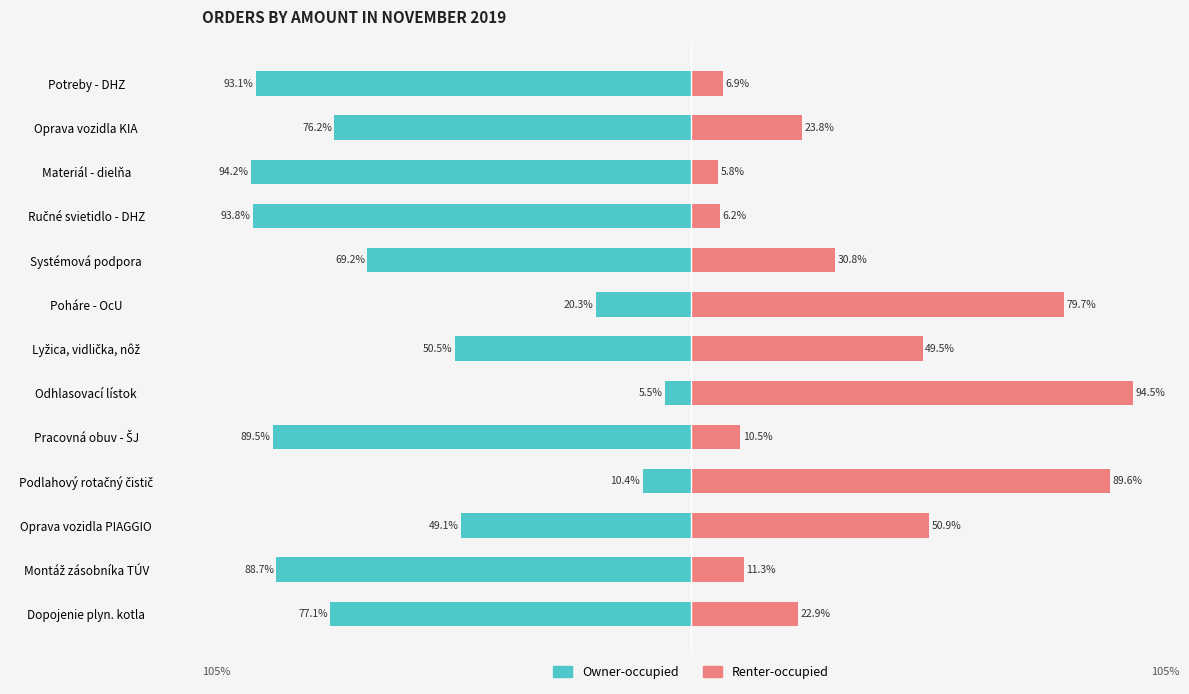

True or false: Owner-occupied has a value of -39.6 at Pracovná obuv - ŠJ.

False